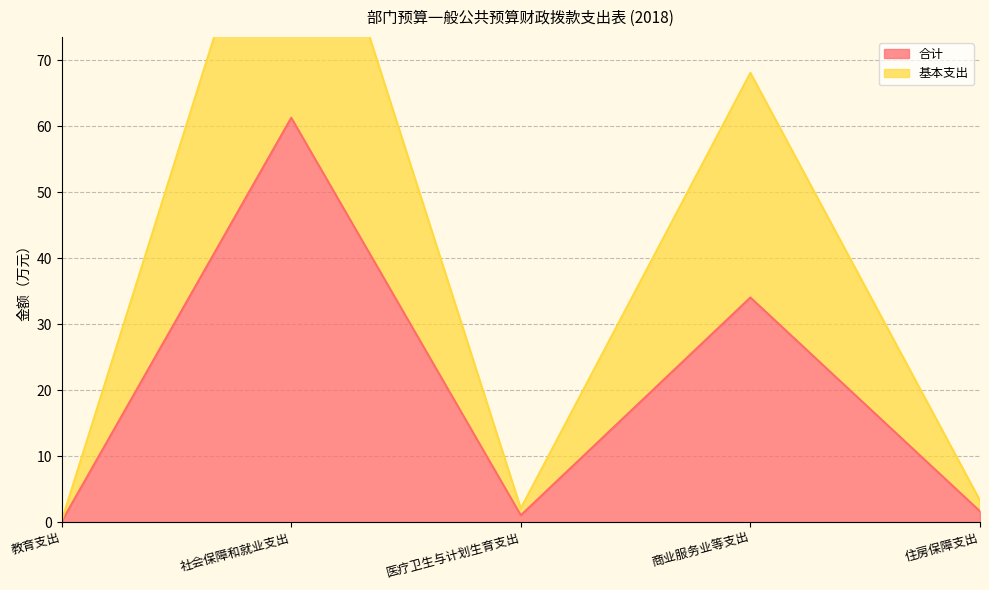

Which series changed the most between 医疗卫生与计划生育支出 and 商业服务业等支出?

基本支出